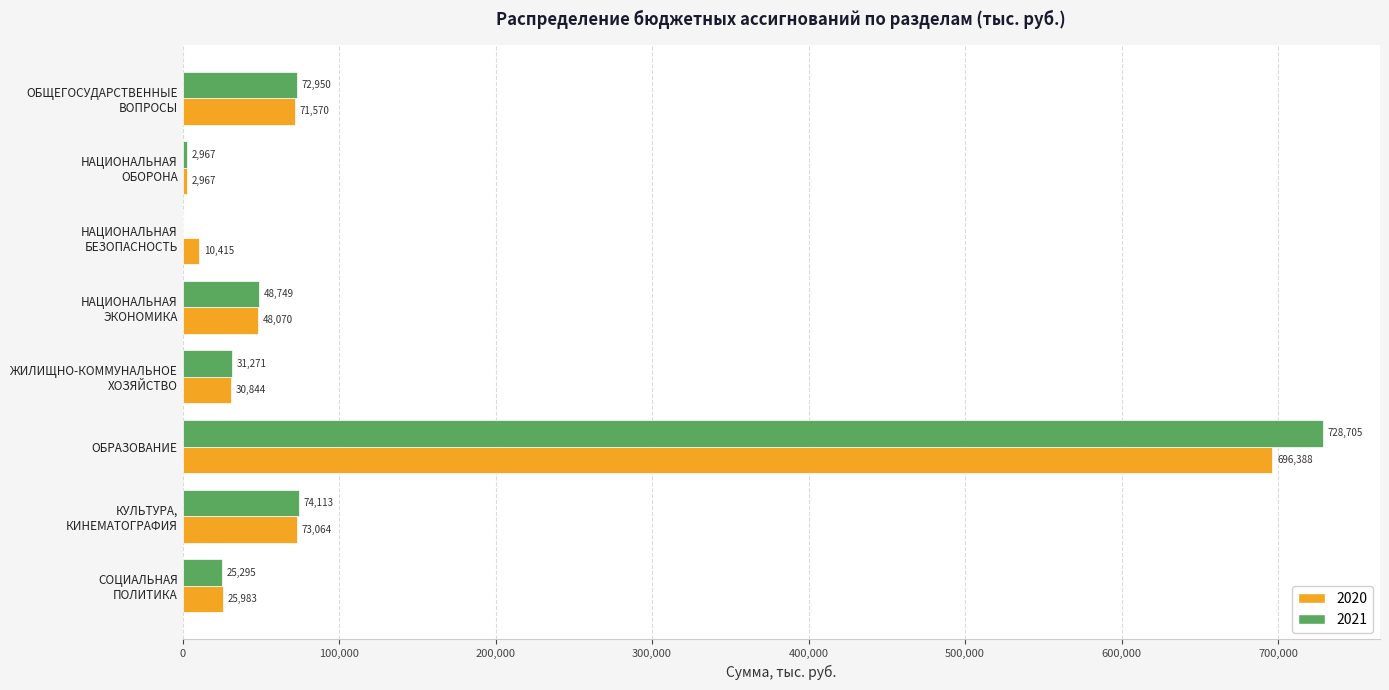

At which label does 2021 reach its peak?

ОБРАЗОВАНИЕ